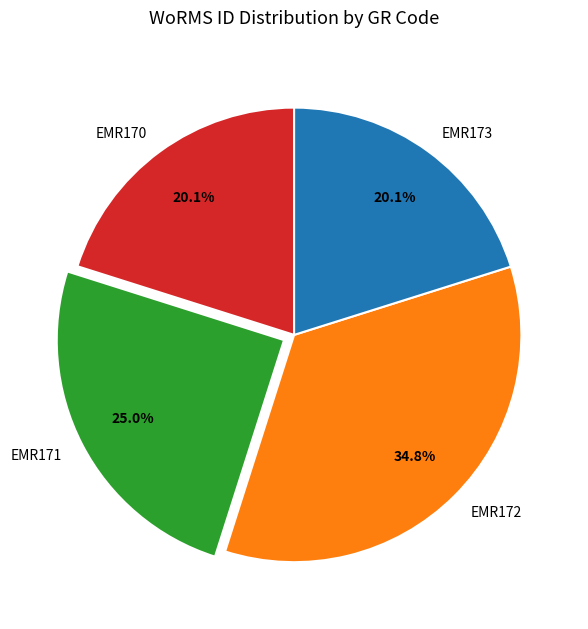

How much of the chart is everything except EMR171?

75.0%